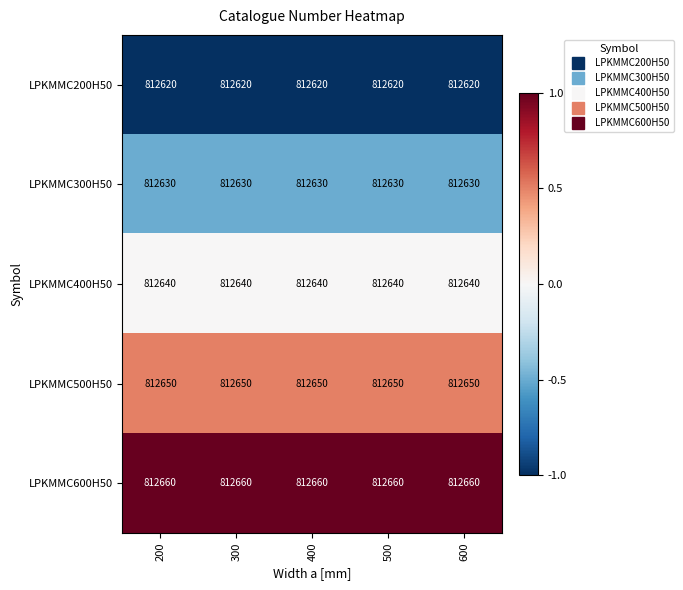

What is the sum of all LPKMMC400H50 values?

4063200